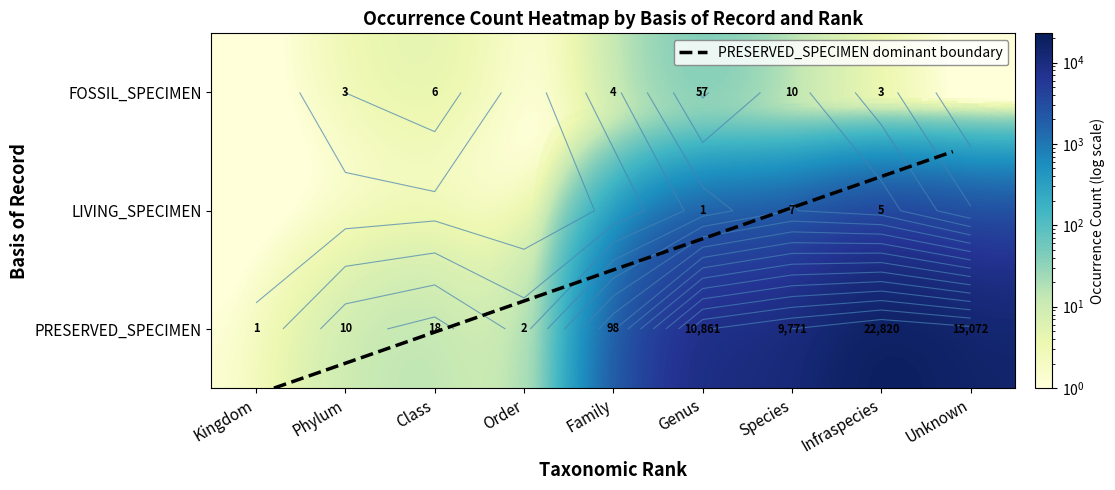

How many positive values does the FOSSIL_SPECIMEN series have?

6